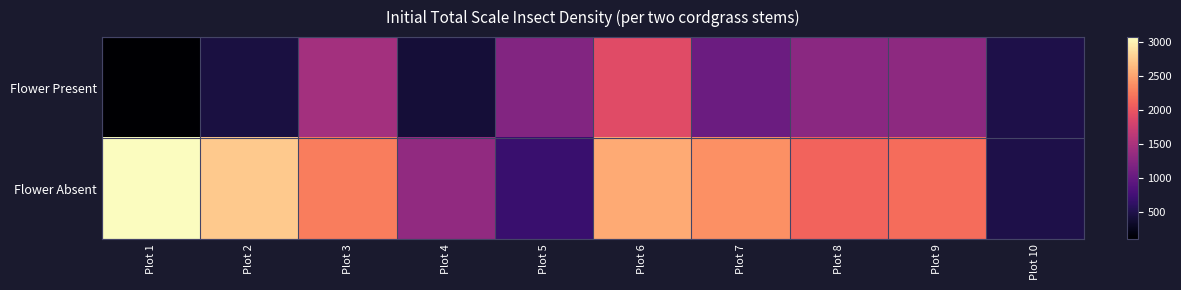

At Plot 6, list the series in order from largest to smallest.

Flower Absent, Flower Present